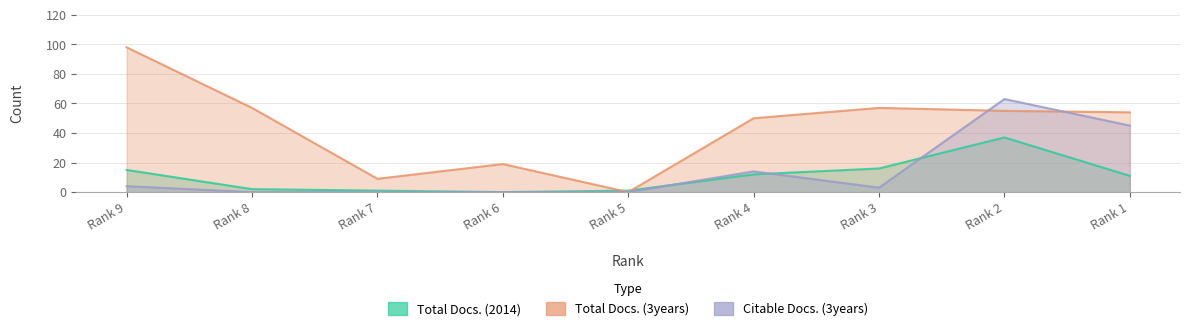

What is the sum of all Citable Docs. (3years) values?

129